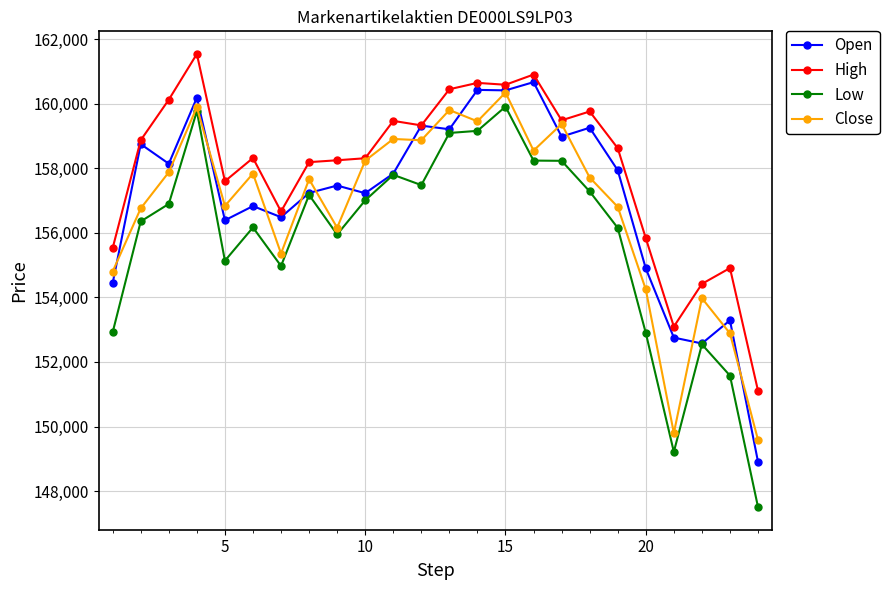

True or false: Low and High intersect in this chart.

False